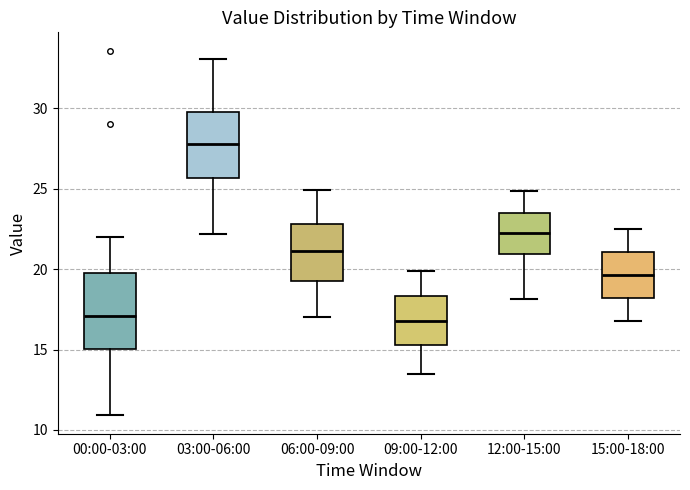

Comparing the boxes themselves (not the whiskers), which one is the tallest?

00:00-03:00